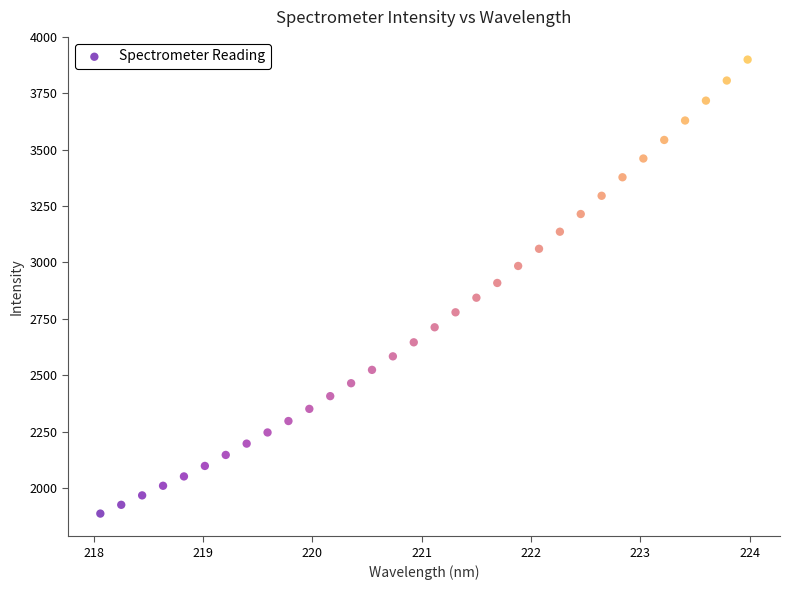

What is the range of X values (max minus min)?

5.9